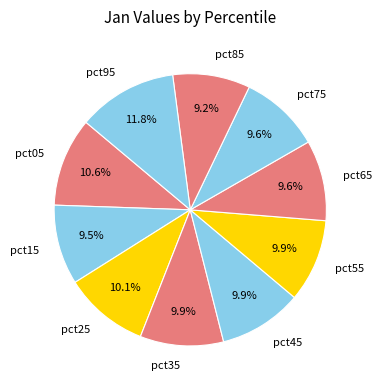

Which has a higher value, pct95 or pct05?

pct95